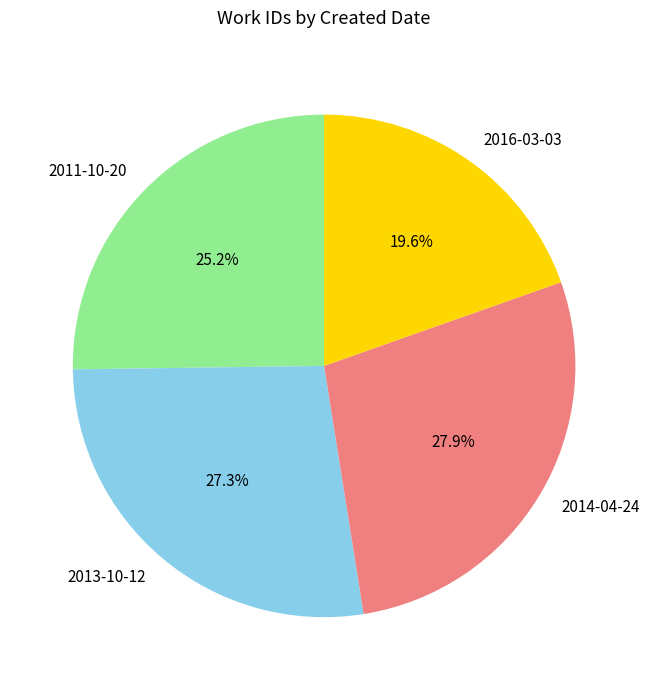

To the nearest percent, what portion does 2014-04-24 represent?

28%